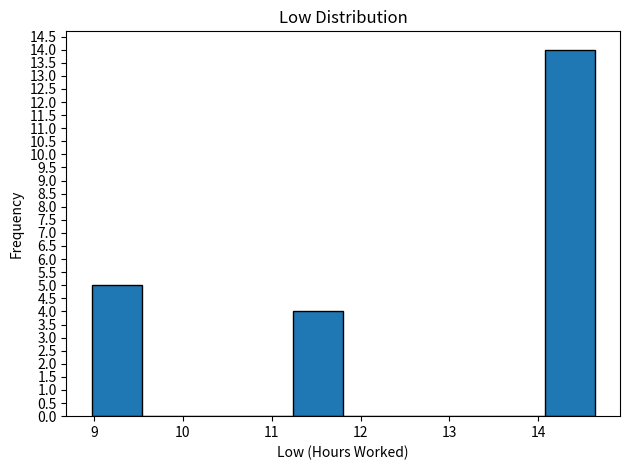

Over which range of the x-axis is the bar tallest?

14.1 to 14.6